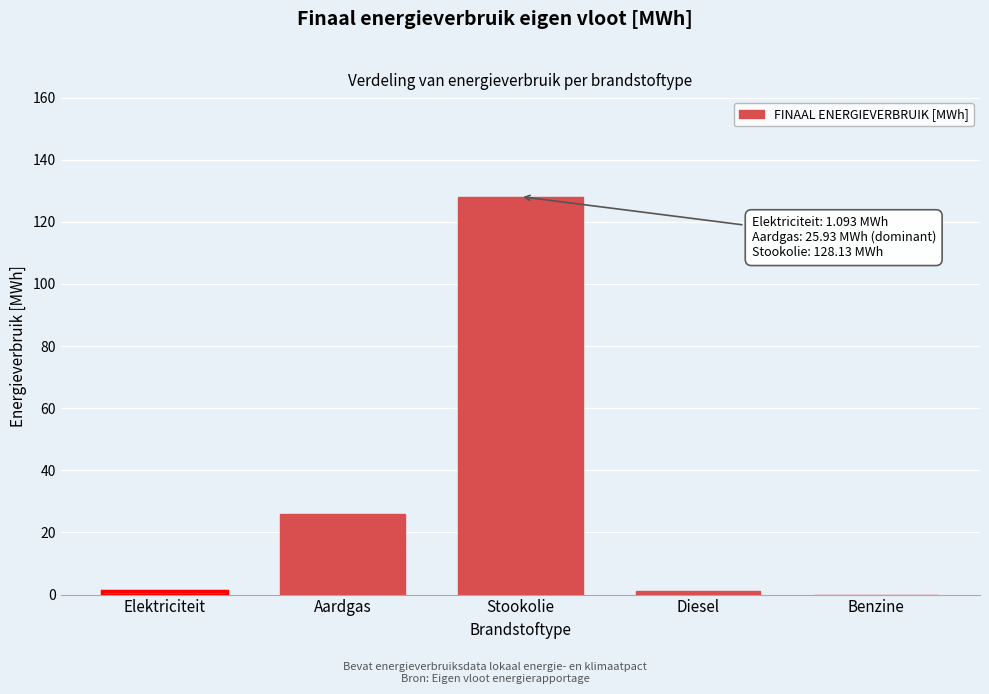

The value at Benzine is 0.0. True or false?

True